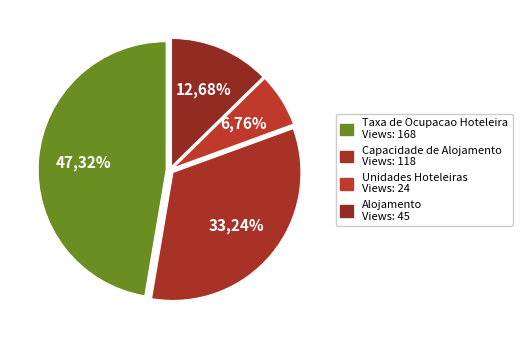

Which has a higher value, Unidades Hoteleiras or Taxa de Ocupacao Hoteleira?

Taxa de Ocupacao Hoteleira